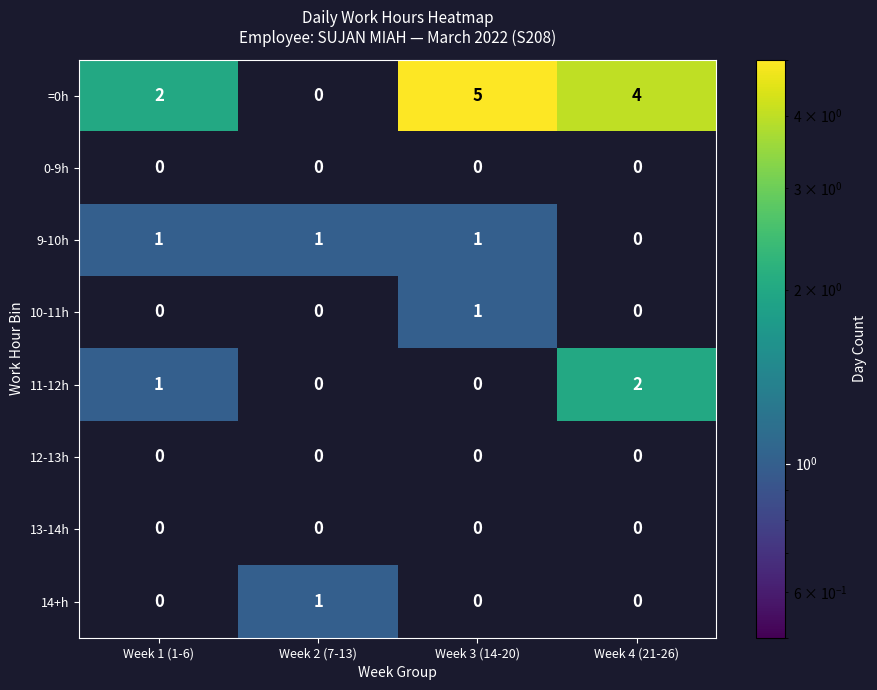

Which series has the widest spread of values?

=0h